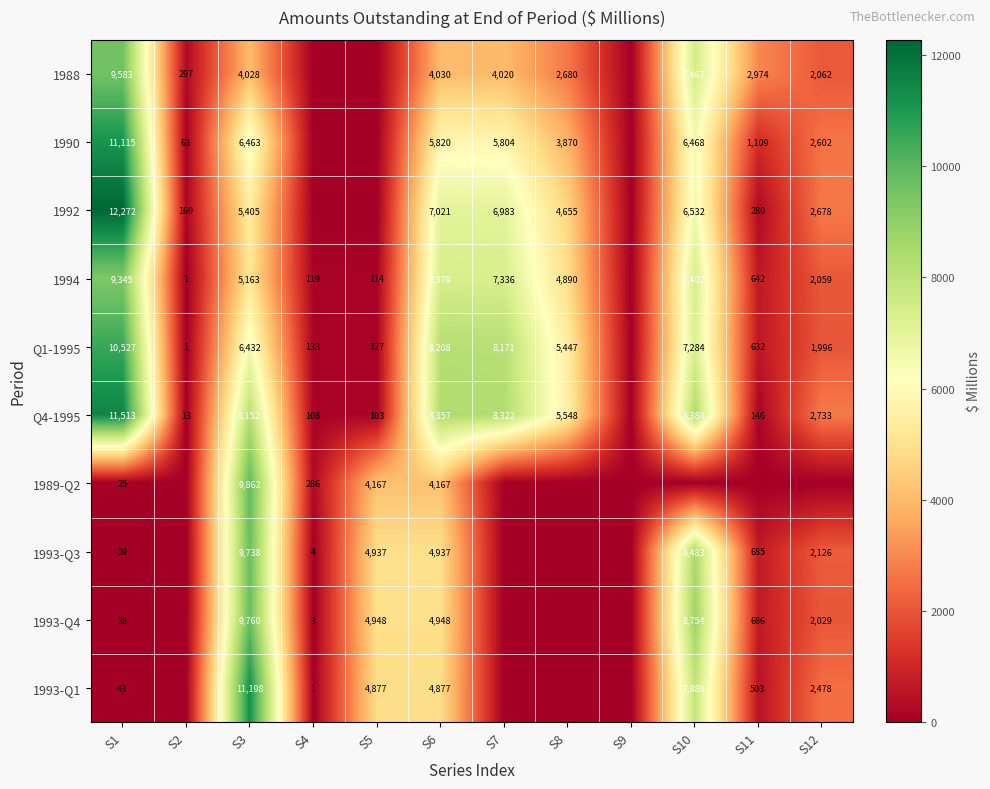

What is the spread (max minus min) of values at S3?

7170